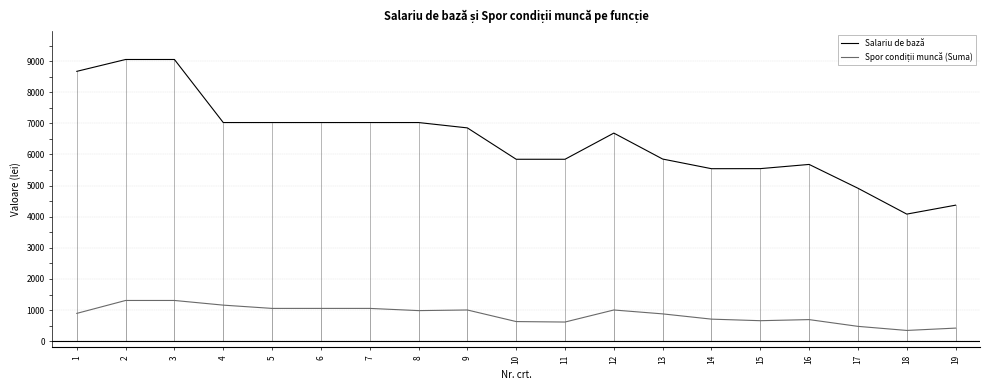

What is the difference between the maximum and minimum values in the Salariu de bază series?

4968